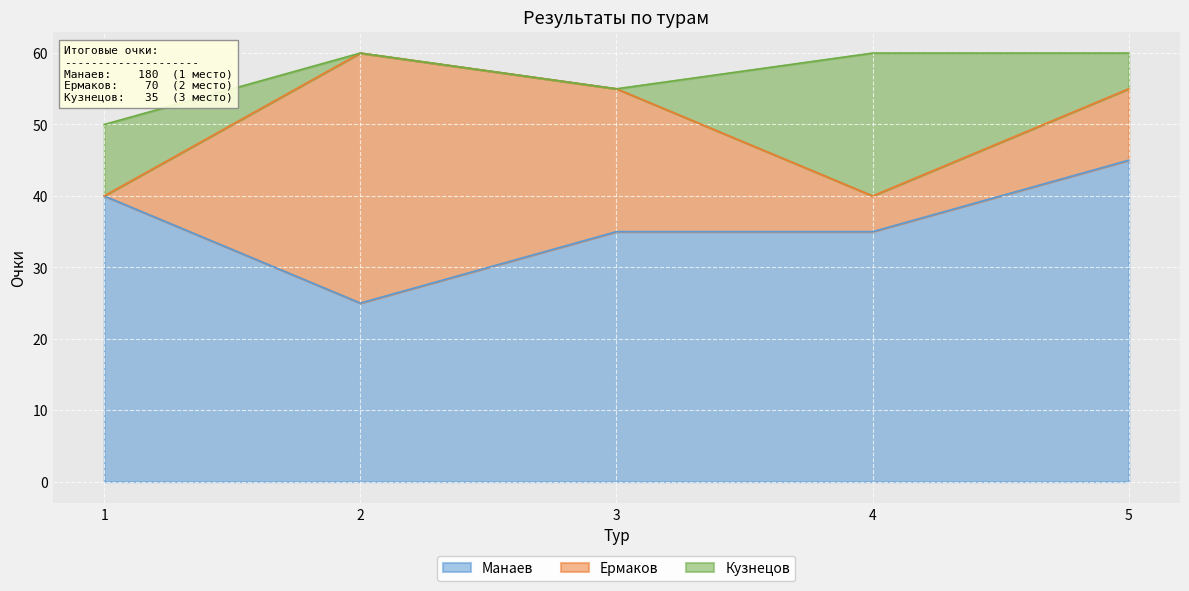

Reading left to right, list all the values displayed in this chart.

Манаев: 1=40	2=25	3=35	4=35	5=45
Ермаков: 1=0	2=35	3=20	4=5	5=10
Кузнецов: 1=10	2=0	3=0	4=20	5=5